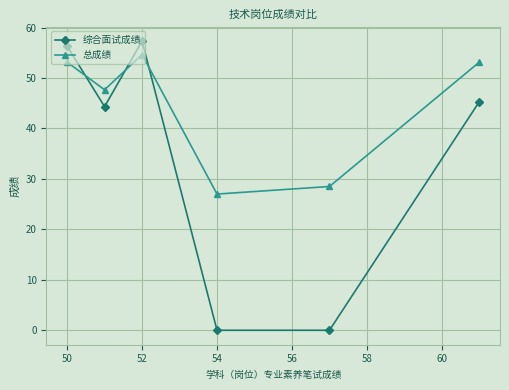

What is the sum of all 总成绩 values?

264.2